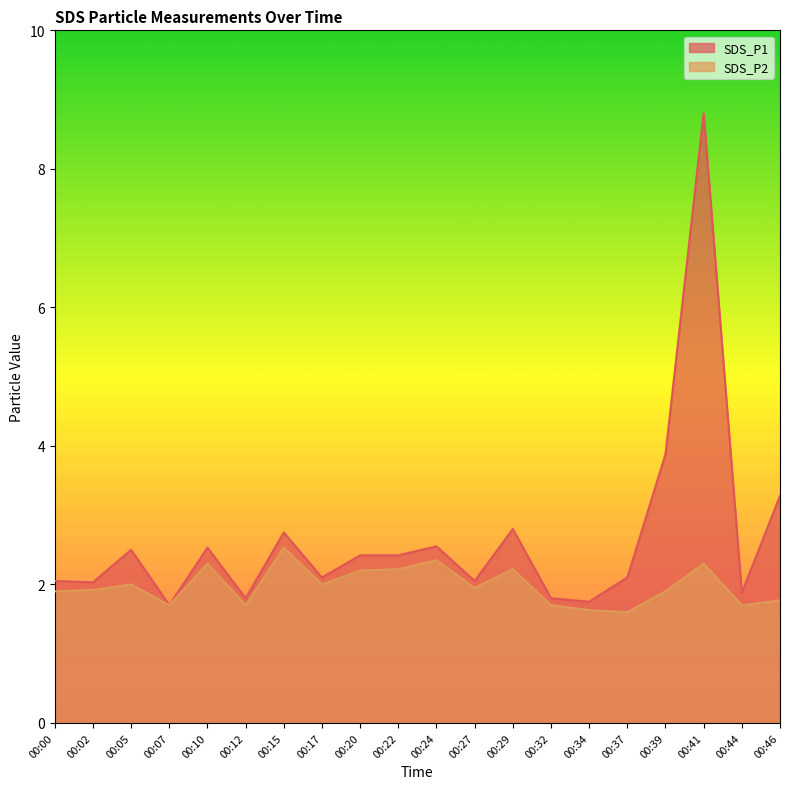

At how many categories does at least one series exceed 7?

1